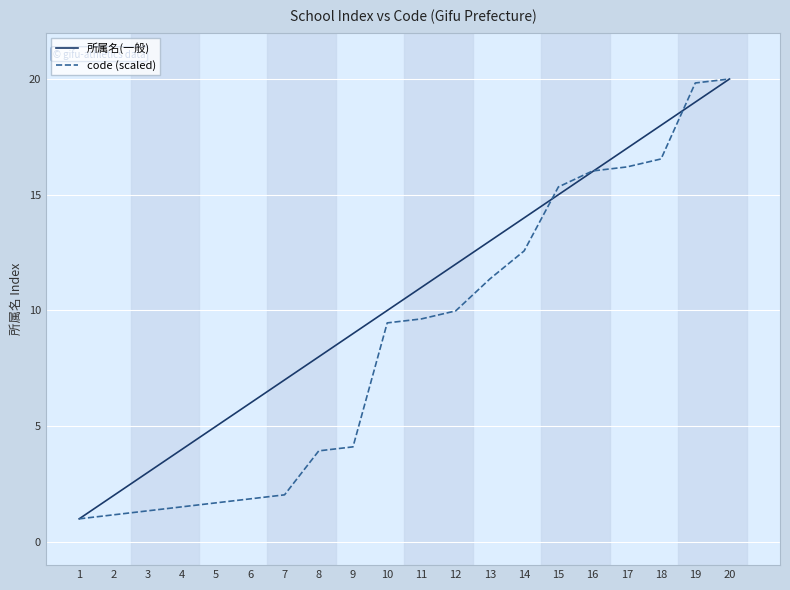

What is the spread (max minus min) of values at 18?

1.5